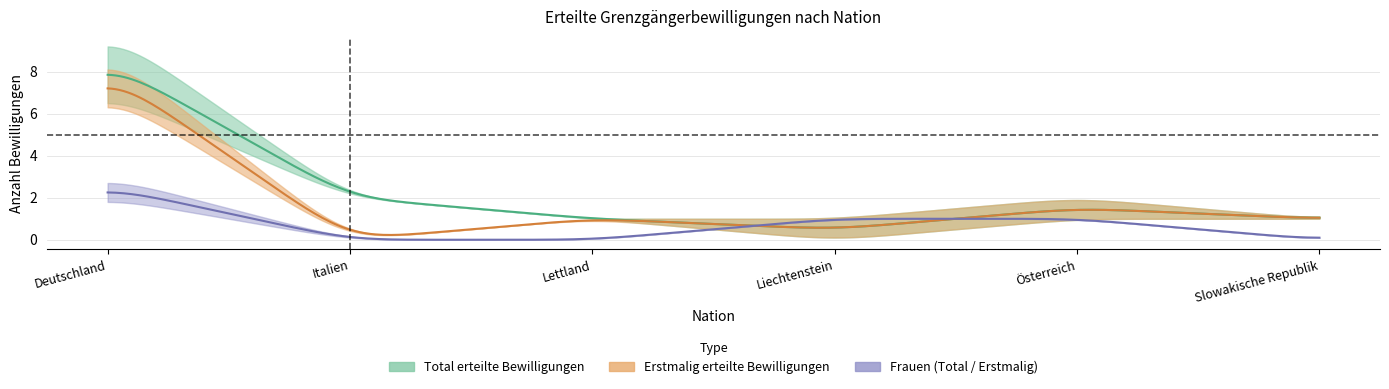

At how many categories does at least one series exceed 8?

1